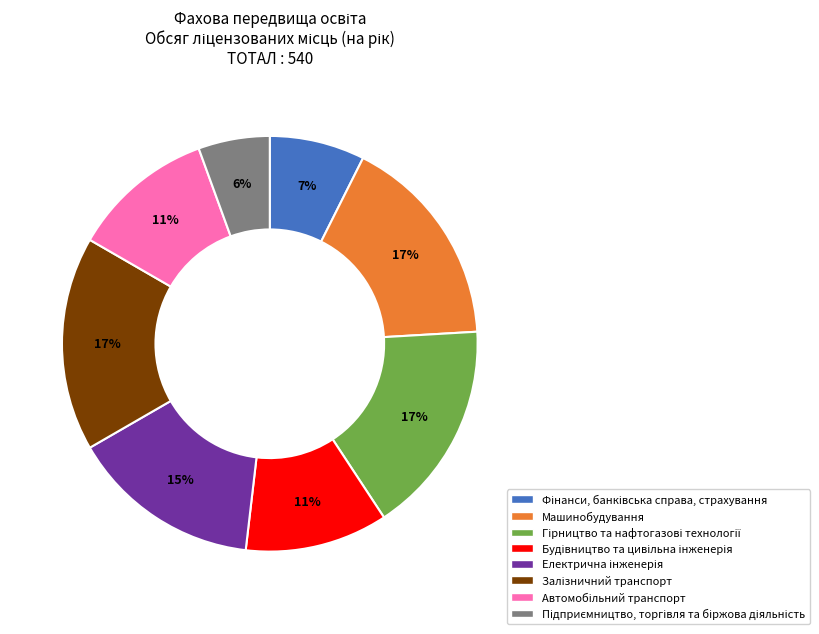

True or false: Машинобудування accounts for 17% of the total.

True